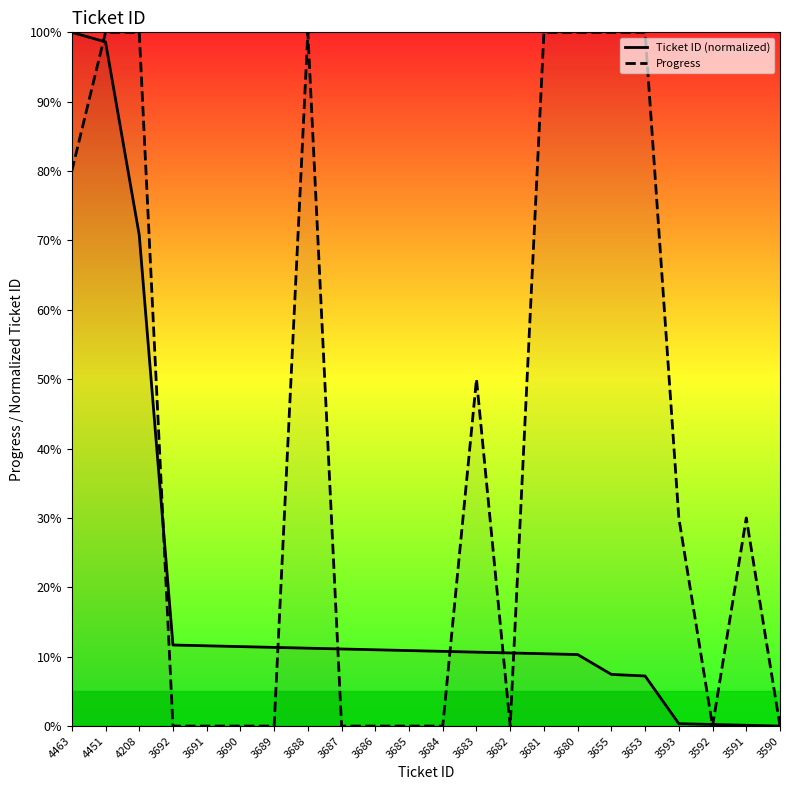

True or false: Ticket ID (normalized) has a value of 161.6 at 4451.

False